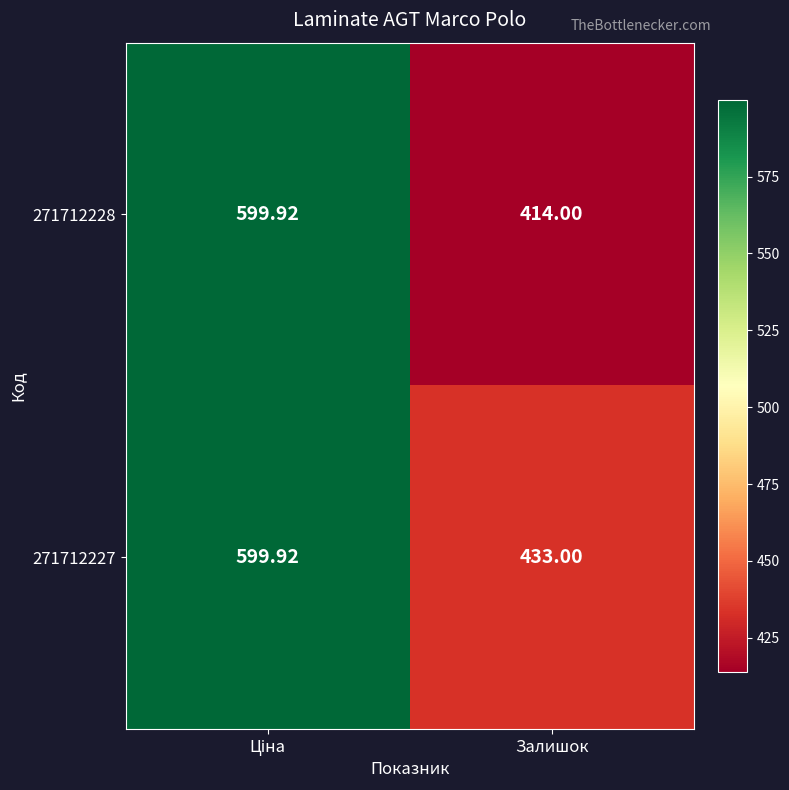

Which category has the lowest value in the 271712228 series?

Залишок